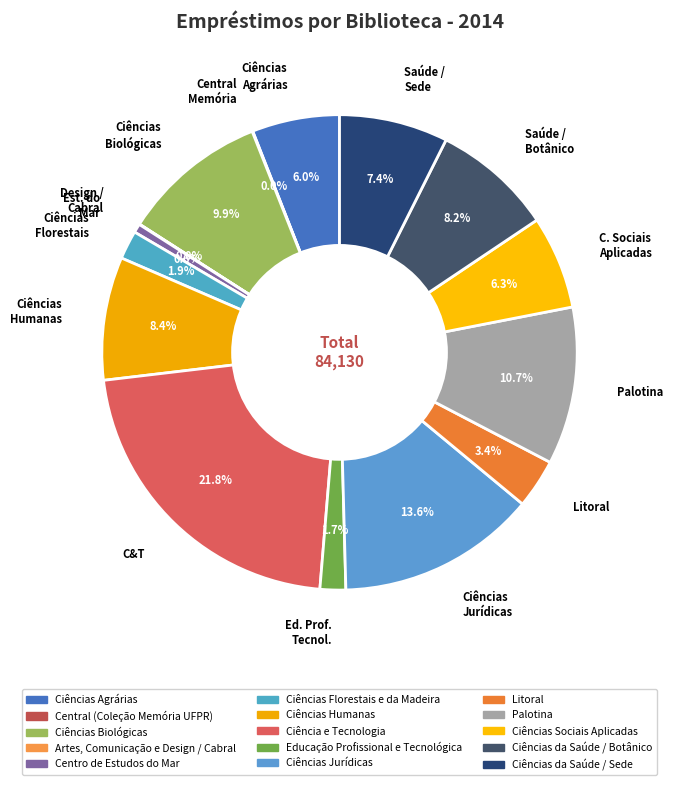

How much of the chart is everything except Ciências Jurídicas?

86.4%